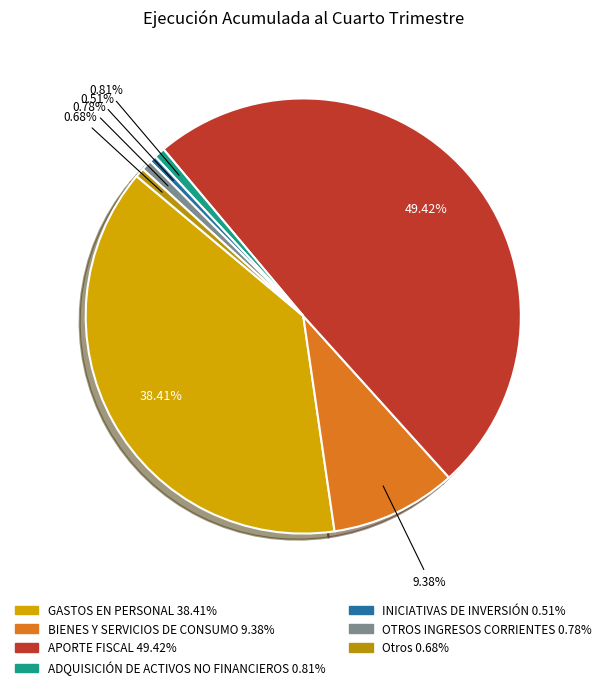

To the nearest percent, what is the difference between the APORTE FISCAL and GASTOS EN PERSONAL slice percentages?

11%